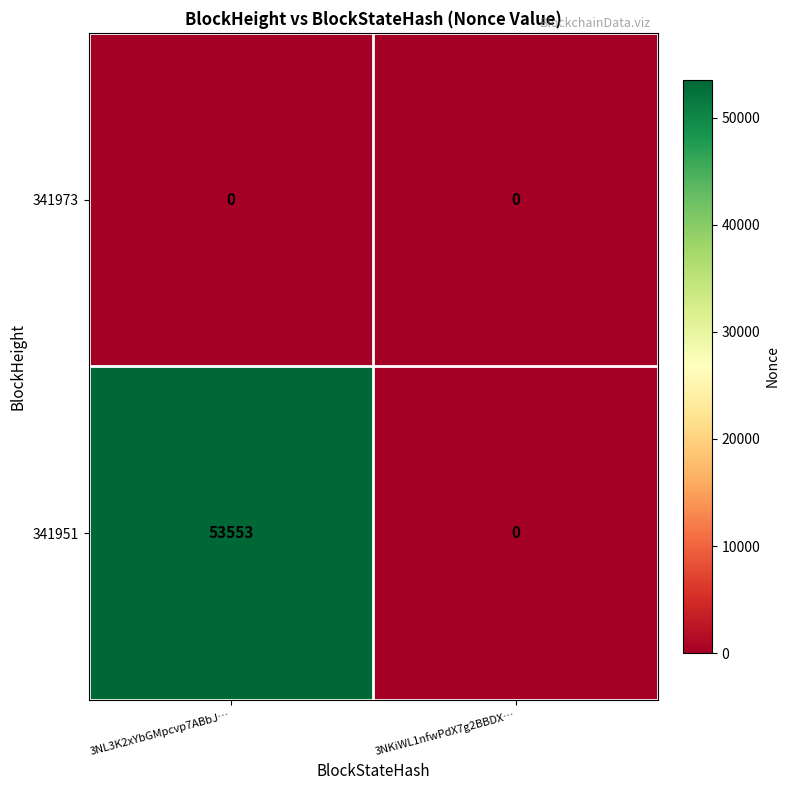

How many distinct data groups are displayed?

2